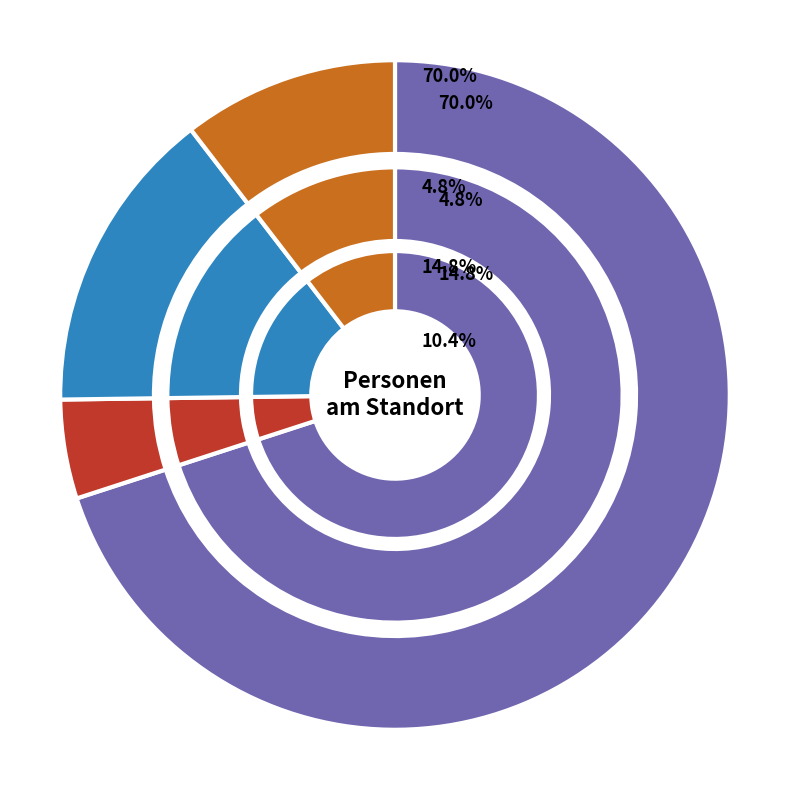

To the nearest percent, what is the combined percentage of 3033354 and 4555580?

37%